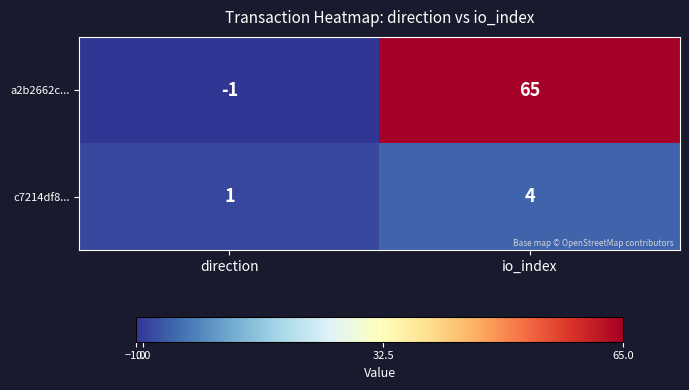

Reading left to right, what are all the values shown in this chart?

a2b2662c...: direction=-1	io_index=65
c7214df8...: direction=1	io_index=4